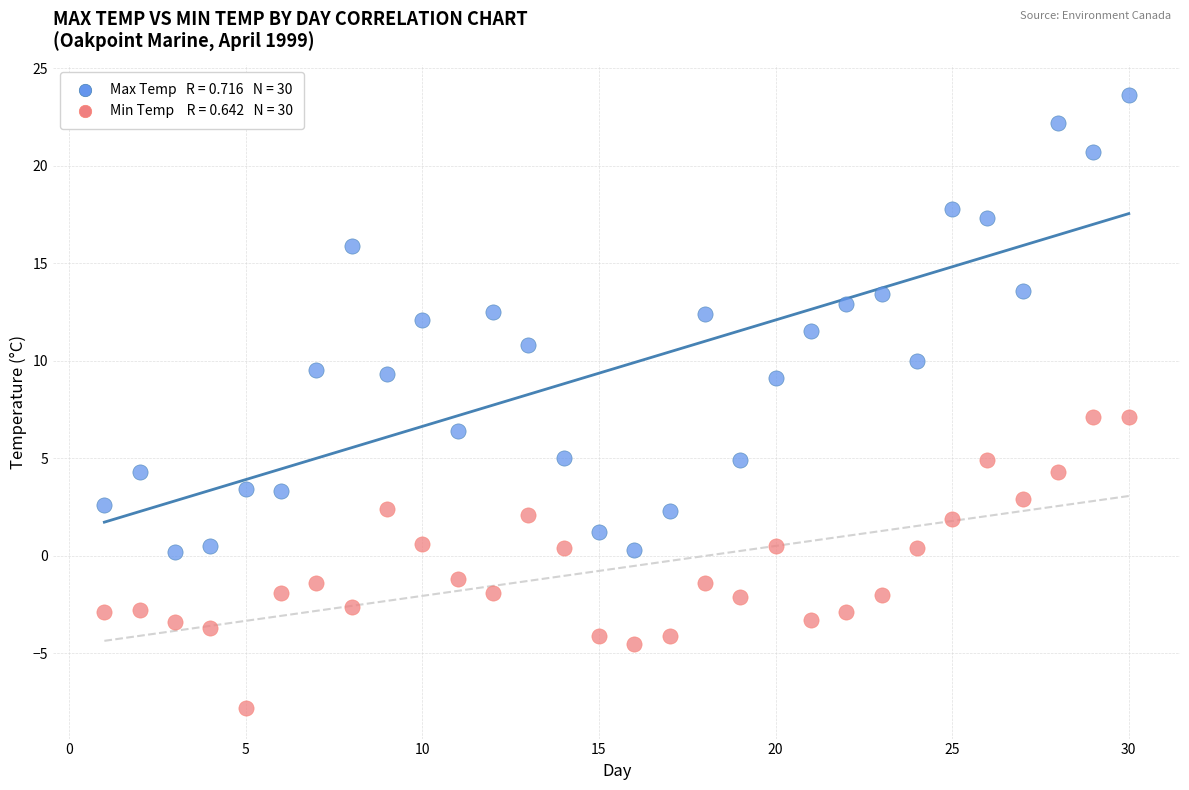

Across all data points, what is the range of Y values (max minus min)?

31.4